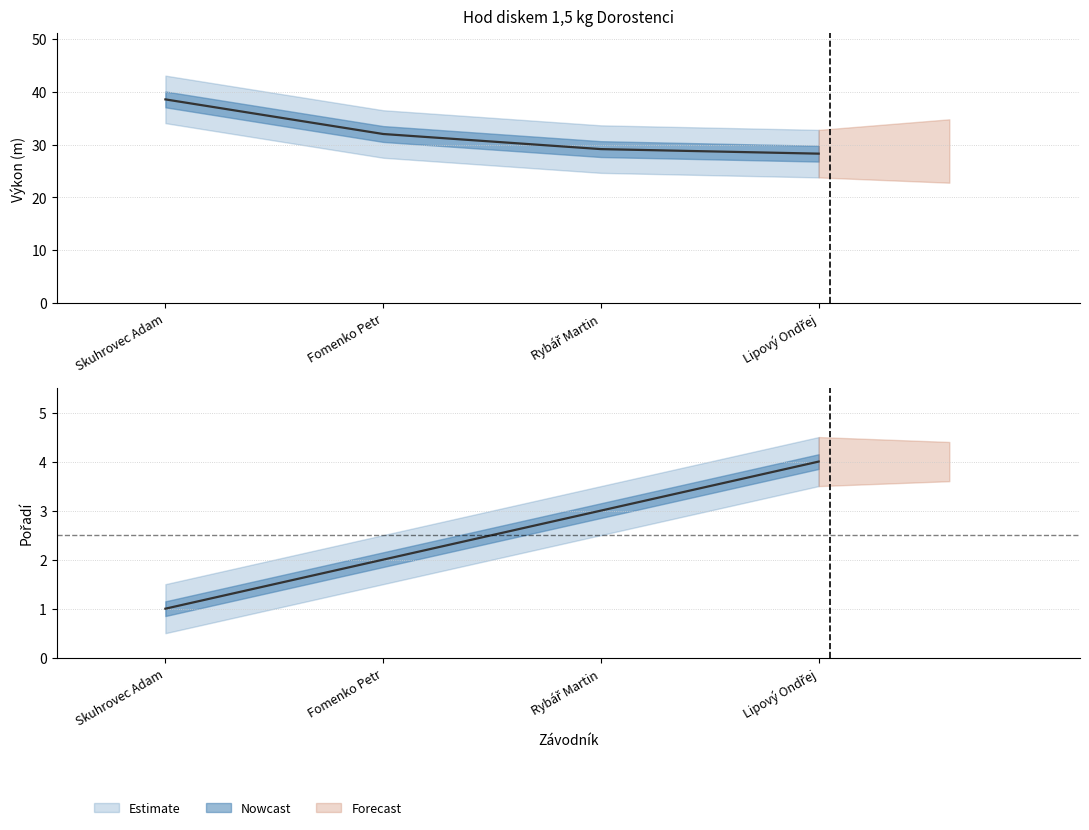

How many data points does each series have?

4